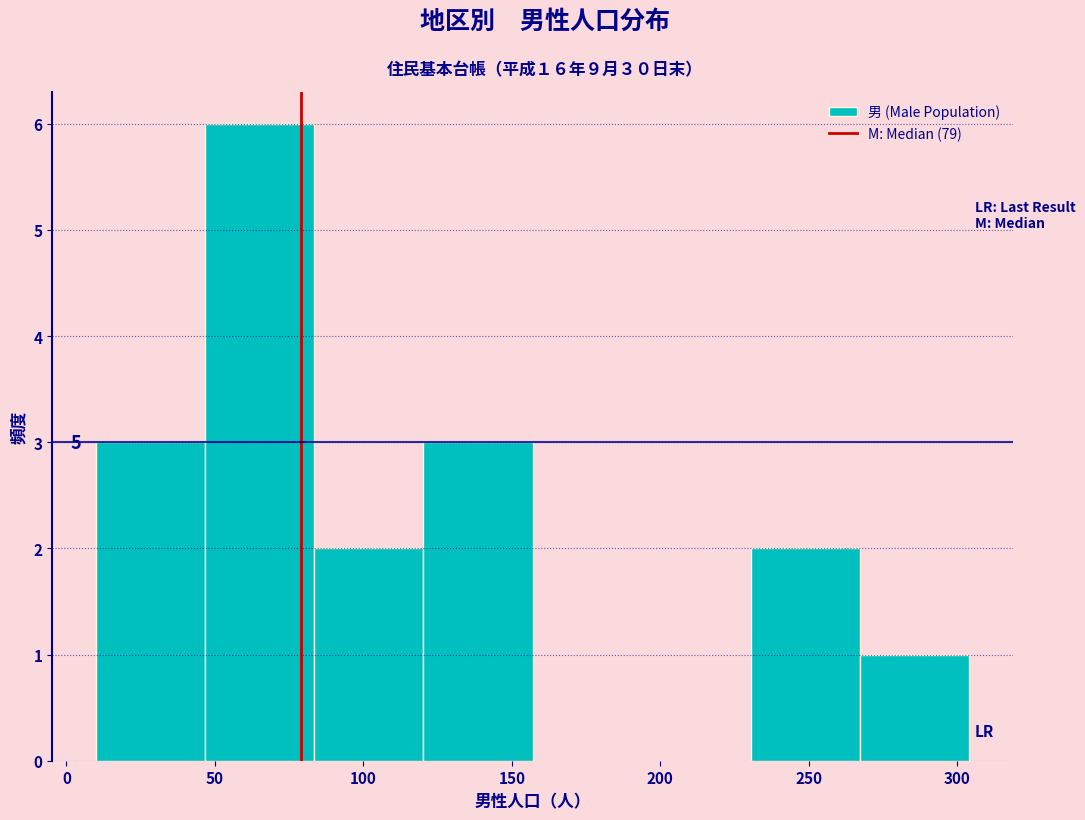

Which range on the x-axis has the tallest bar?

45 to 85